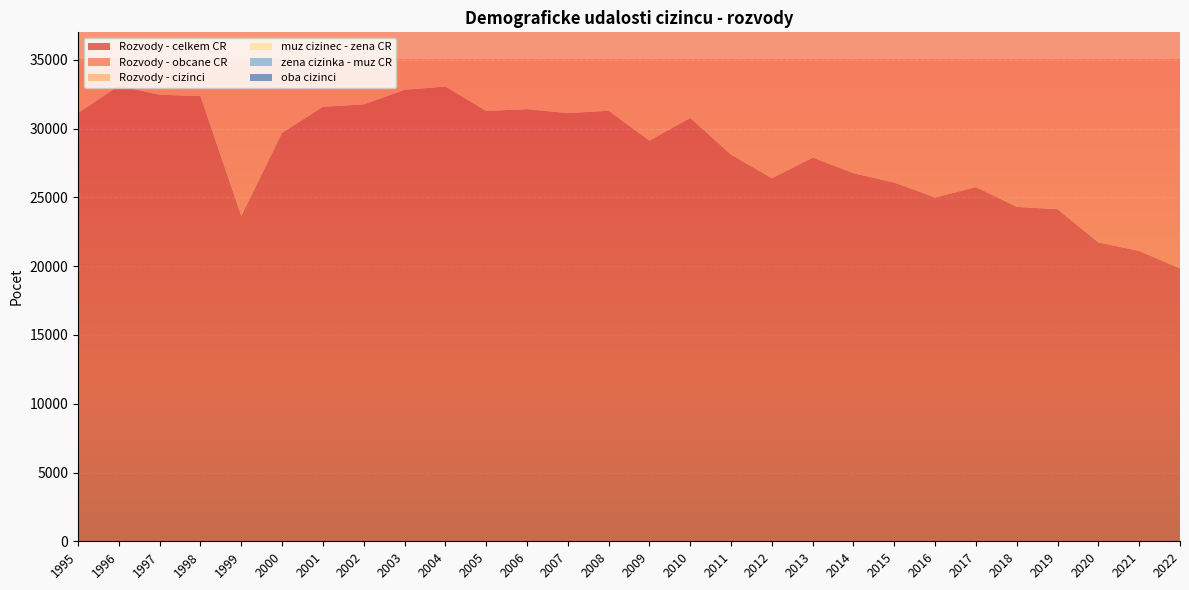

Reading right to left, transcribe all the data shown in this chart.

Rozvody - celkem CR: 19846	21107	21734	24141	24313	25755	24996	26083	26764	27895	26402	28113	30783	29133	31300	31129	31415	31288	33060	32824	31758	31586	29704	23657	32363	32465	33113	31135
Rozvody - obcane CR: 17930	19253	19969	22211	22335	23714	23090	24037	24870	26053	24502	26239	28599	27144	29083	28978	29543	29643	31537	31459	30554	30553	28700	22692	31400	31605	32325	30419
Rozvody - cizinci: 1916	1854	1765	1930	1978	2041	1906	2046	1894	1842	1900	1874	2184	1989	2217	2151	1872	1645	1523	1365	1204	1033	1004	965	963	860	788	716
muz cizinec - zena CR: 786	839	837	883	914	949	904	1005	942	935	1032	1026	1197	1074	1268	1198	1069	963	902	801	735	643	643	646	614	552	500	440
zena cizinka - muz CR: 630	603	559	629	677	667	631	686	656	648	665	678	790	777	831	840	717	625	568	515	432	366	315	281	308	265	241	237
oba cizinci: 500	412	369	418	387	425	371	355	296	259	203	170	197	138	118	113	86	57	53	49	37	24	46	38	41	43	47	39